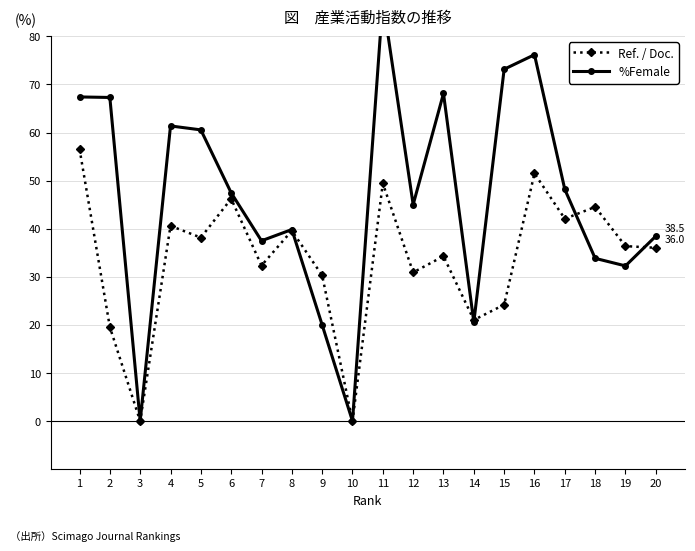

Is it true that %Female equals 32.3 at 19?

True